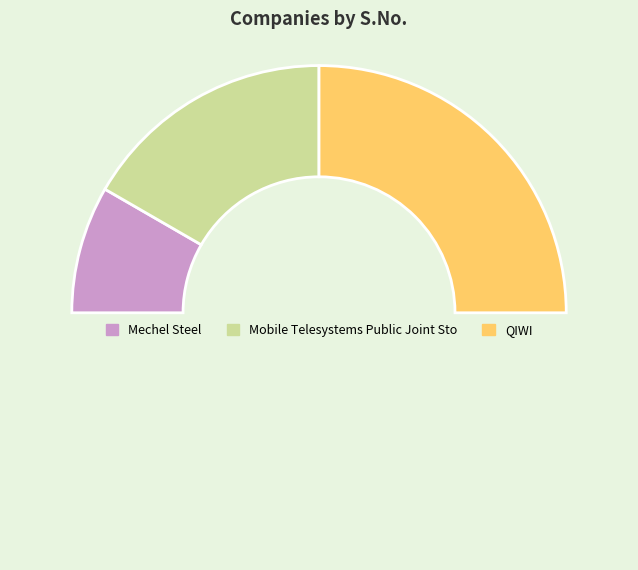

Rank the categories by value from highest to lowest.

QIWI, Mobile Telesystems Public Joint Sto, Mechel Steel